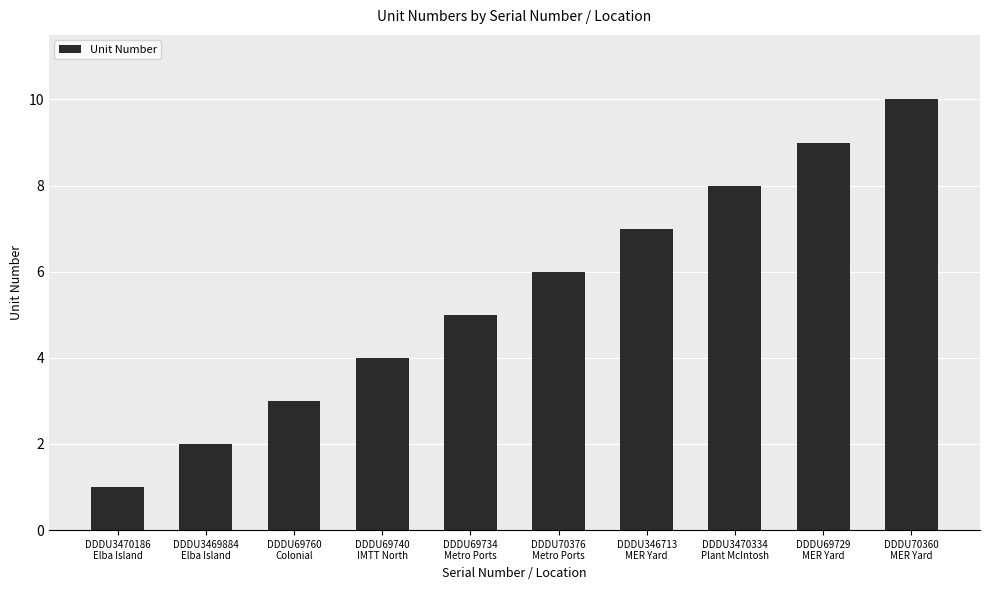

What is the smallest value displayed?

1